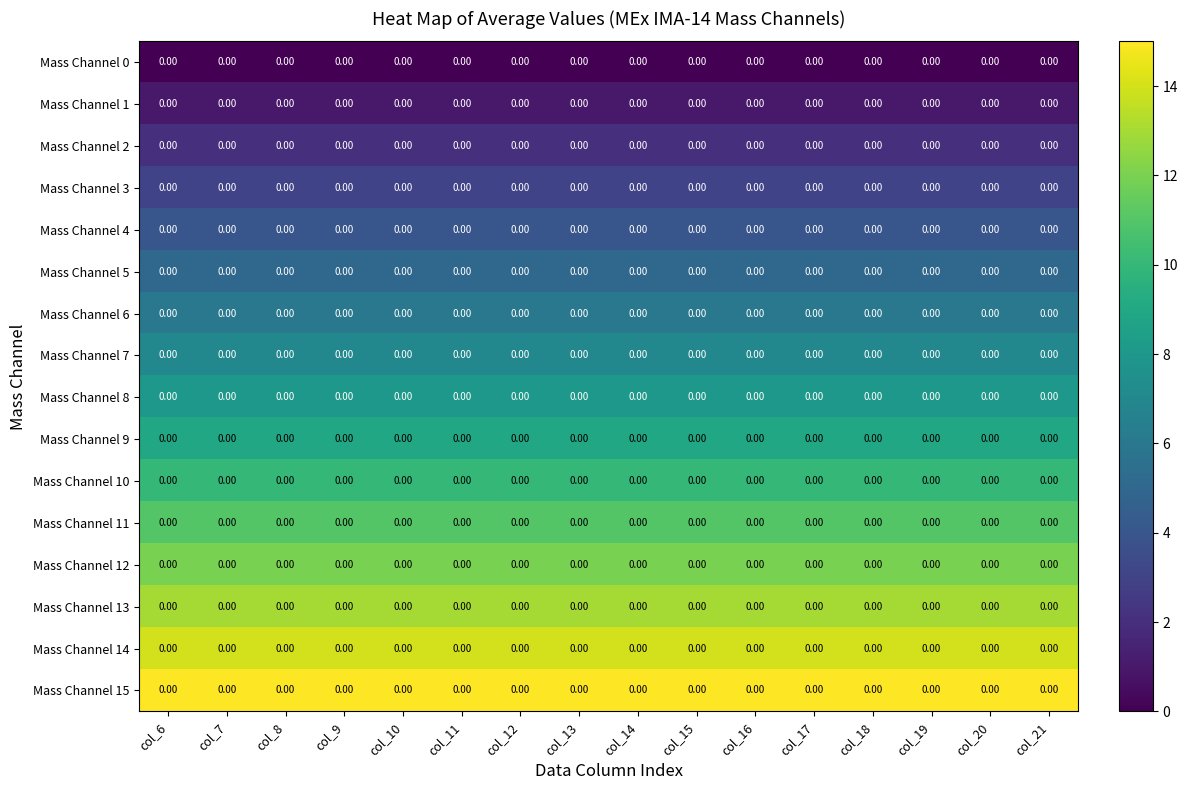

Which has a higher value, col_11 or col_10?

col_11